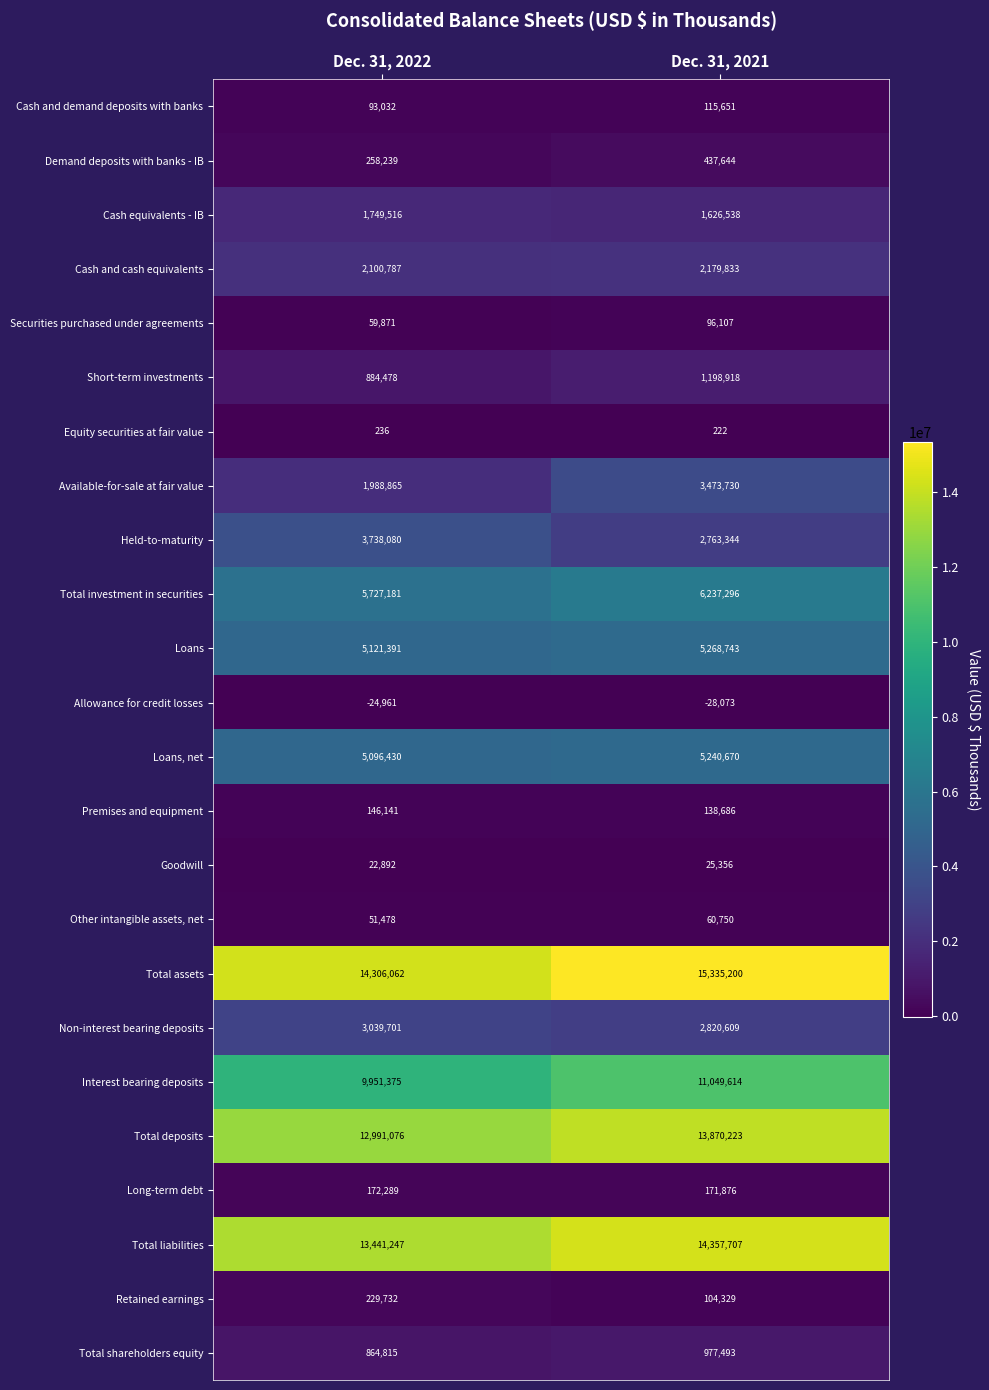

Read the Cash and demand deposits with banks value at Dec. 31, 2022, to the nearest 10.

93030